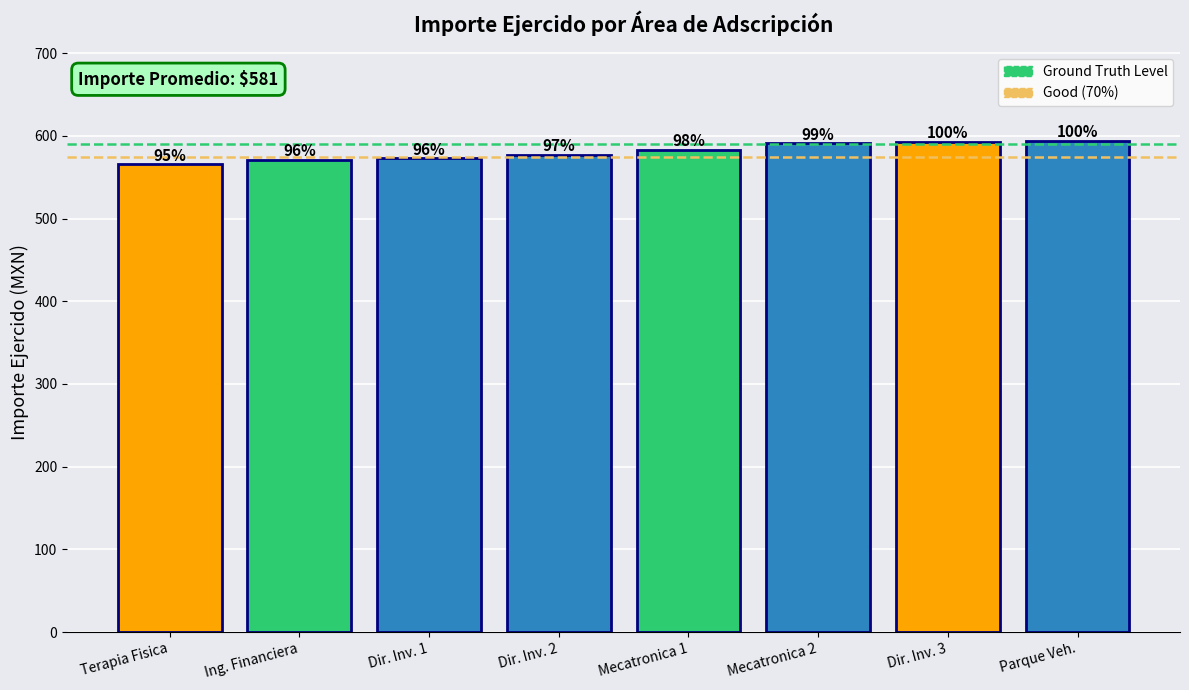

What is the value of the 4th bar from the left?

577